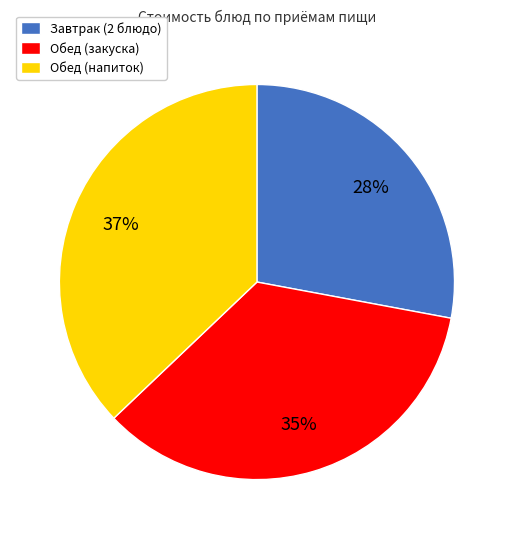

To the nearest percent, what percentage of the pie is Завтрак (2 блюдо)?

28%